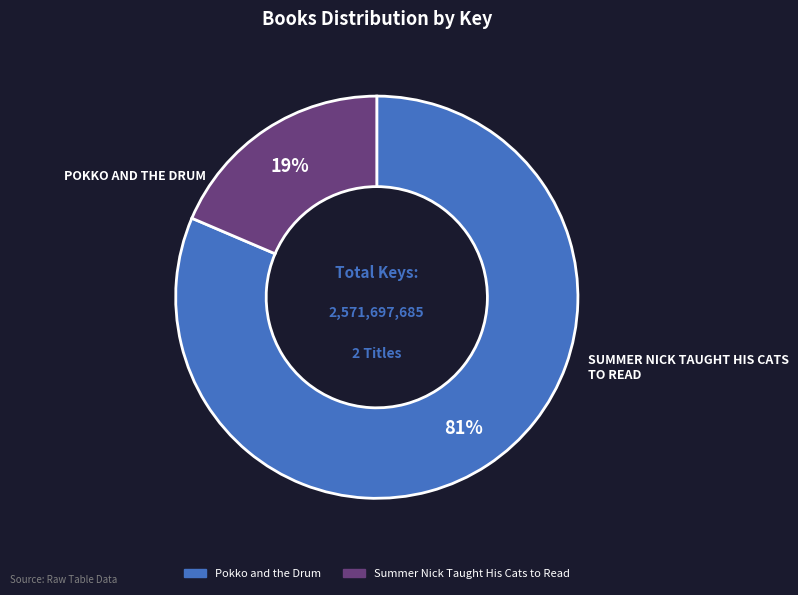

Between Summer Nick Taught His Cats to Read and Pokko and the Drum, which is larger?

Pokko and the Drum